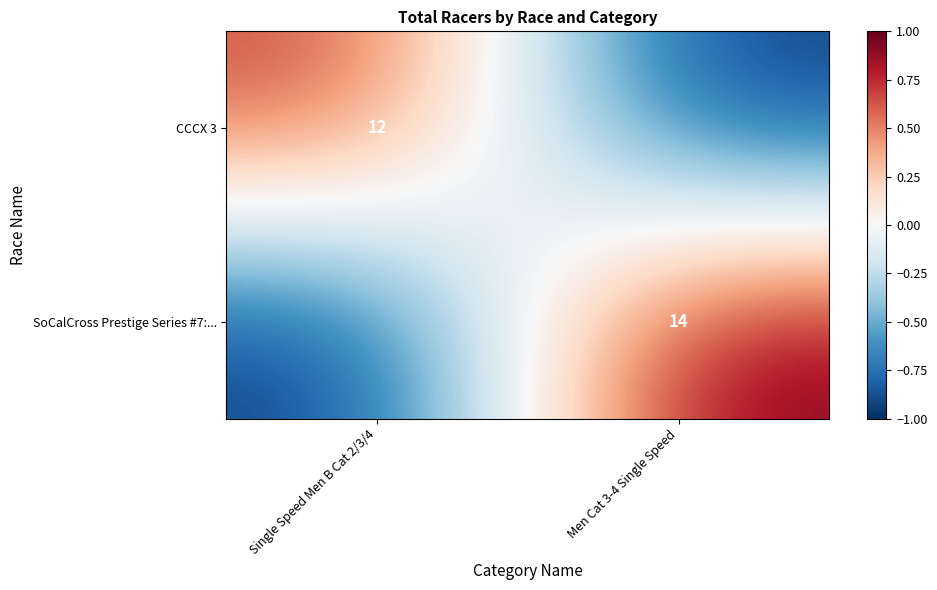

True or false: SoCalCross Prestige Series #7:... has a value of 14 at Men Cat 3-4 Single Speed.

True